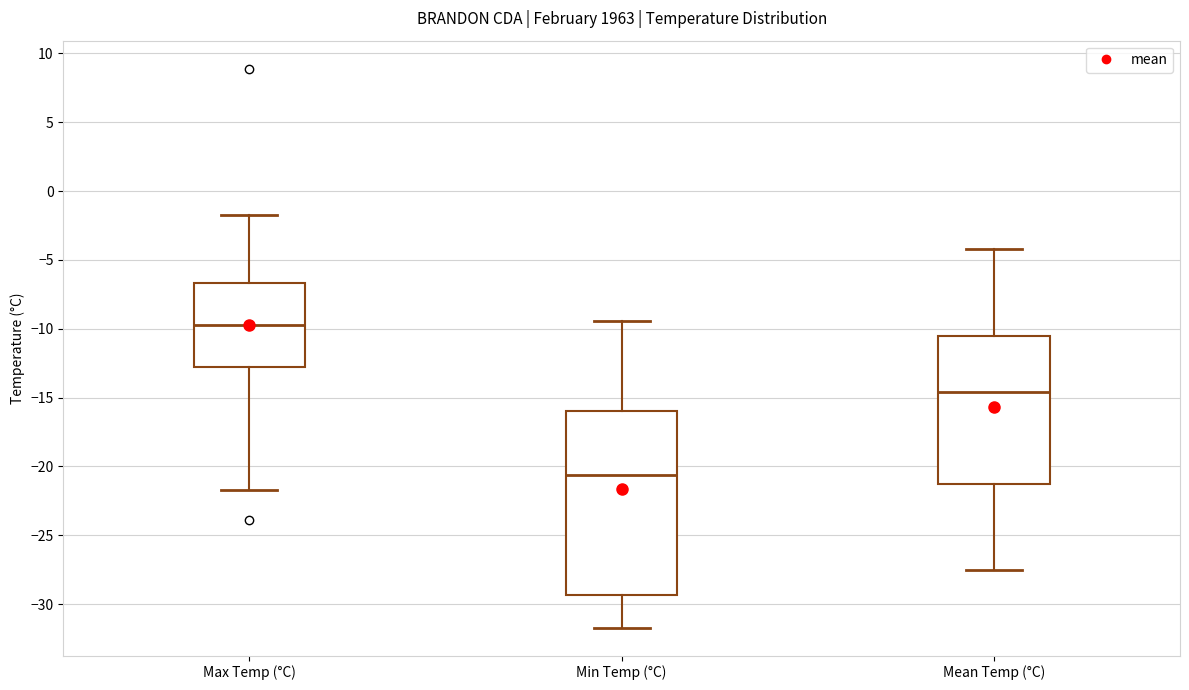

Which box is the tallest, from its lower edge to its upper edge?

Min Temp (°C)